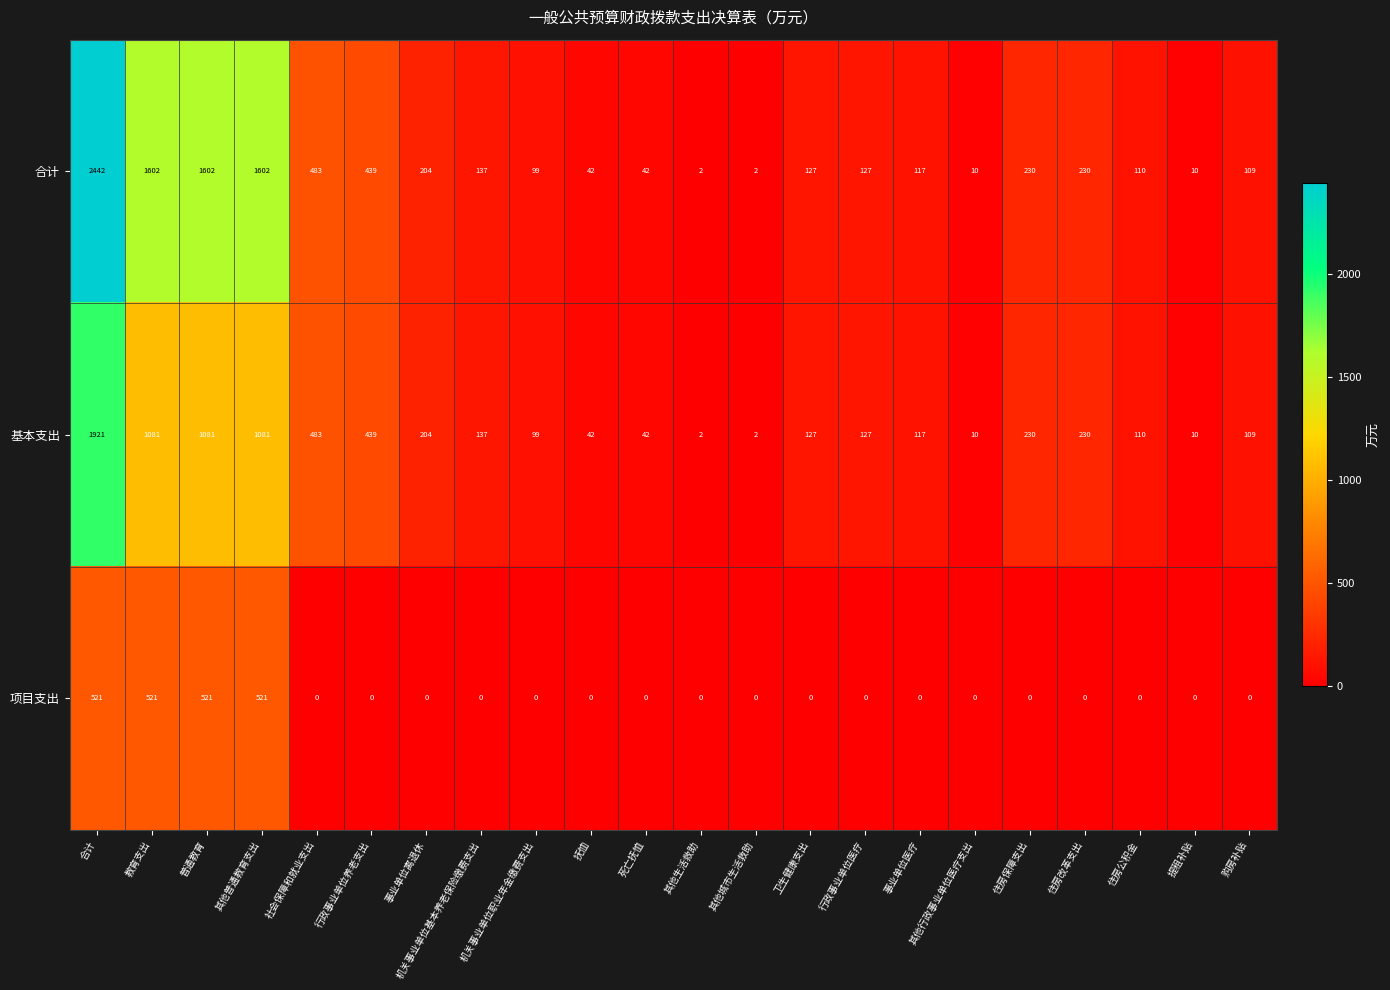

At how many categories does at least one series exceed 863?

4